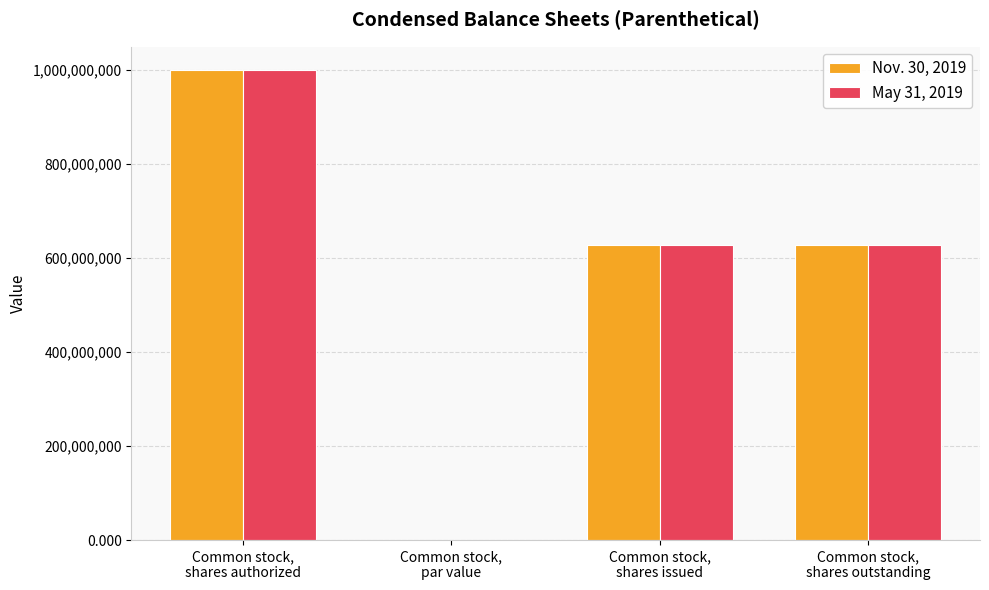

Are the bars horizontal?

No